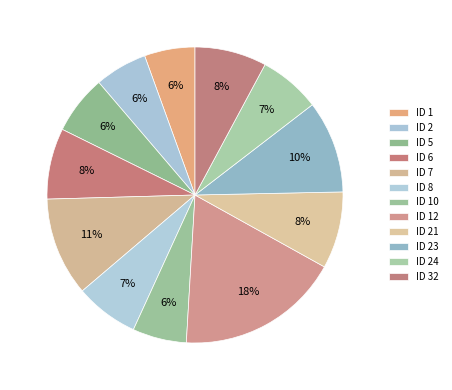

Between ID 6 and ID 10, which is larger?

ID 6